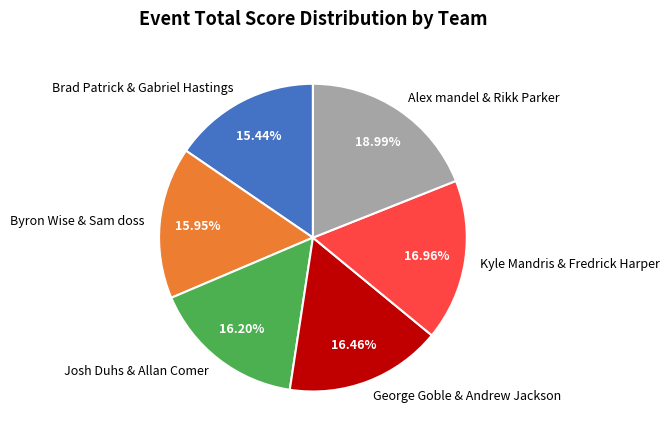

To the nearest percent, what percentage of the pie is Alex mandel & Rikk Parker?

19%